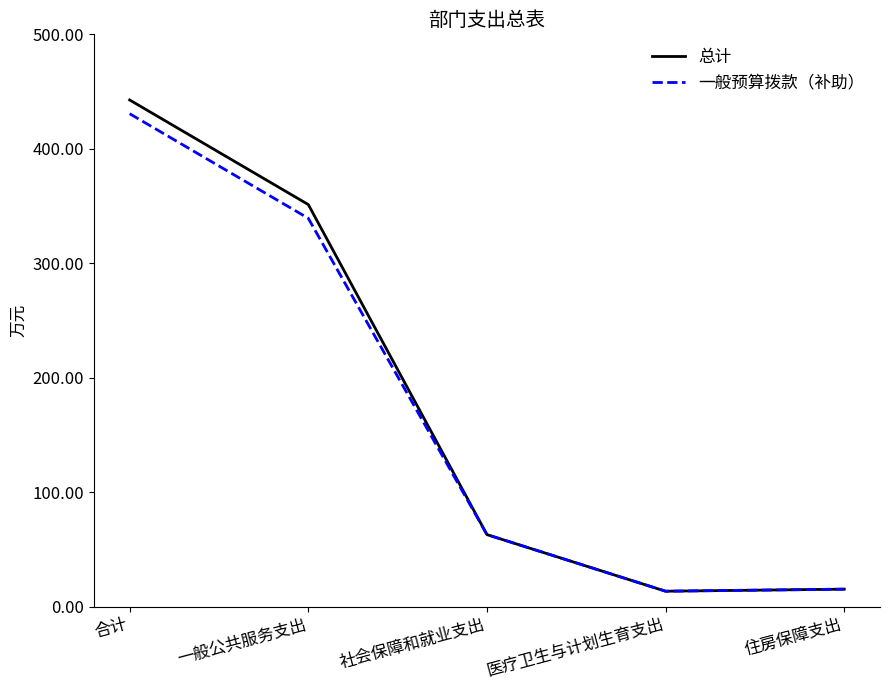

How many distinct data groups are displayed?

2